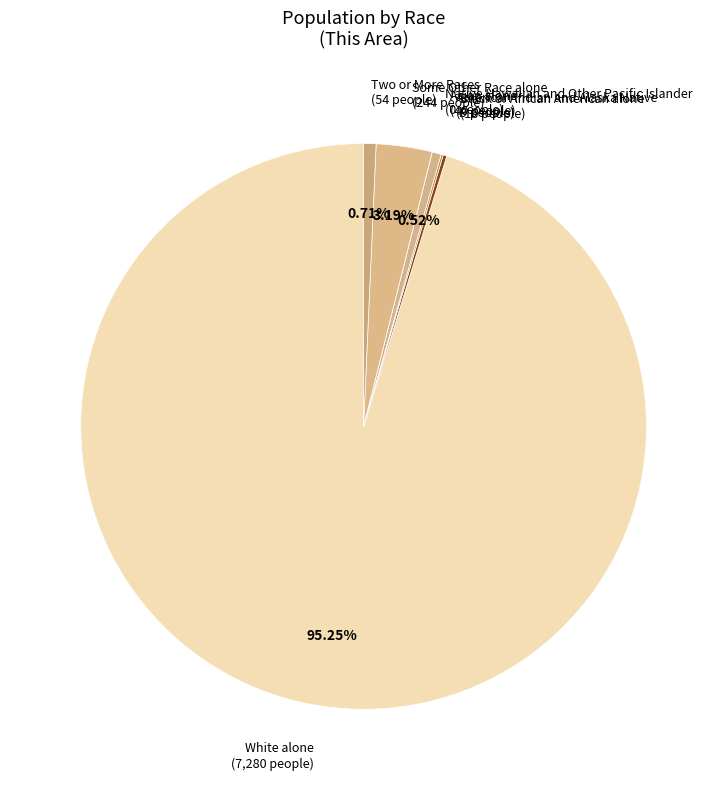

Is there any slice that represents more than half of the pie?

Yes